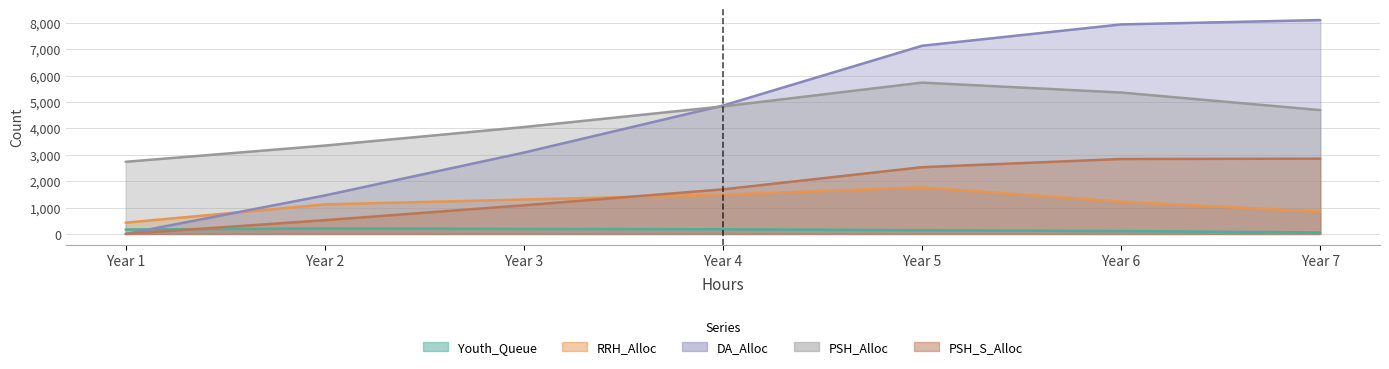

What is the difference between the Youth_Queue values at Year 5 and Year 2?

67